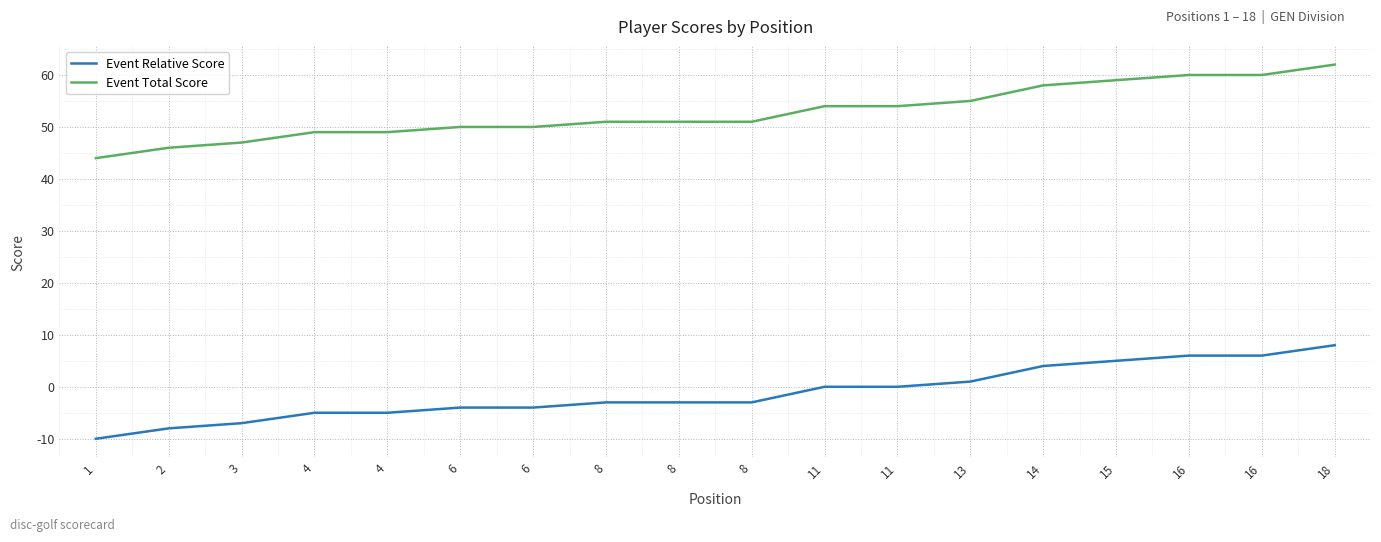

Does the chart have visible grid lines?

Yes